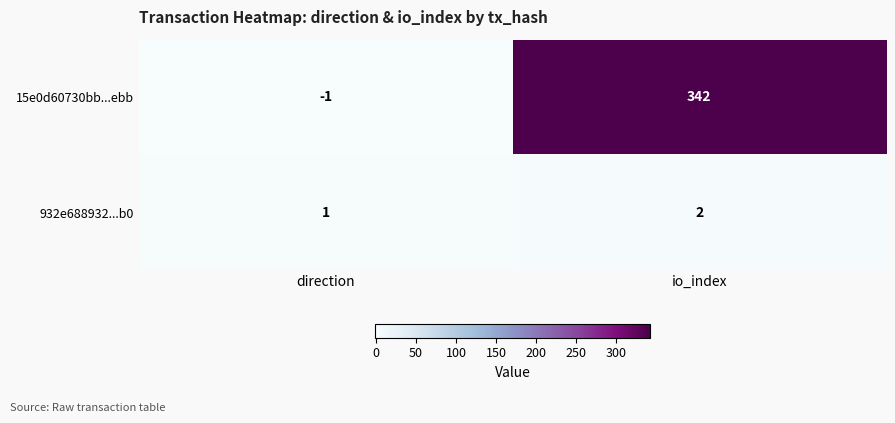

At which category is the sum across all series the highest?

io_index